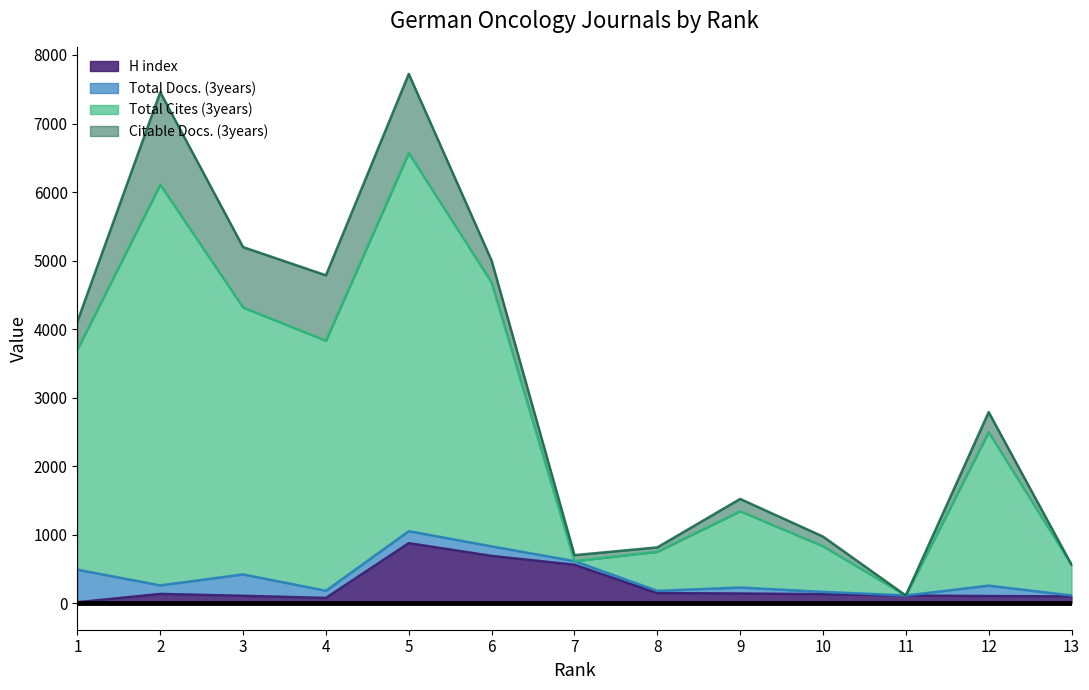

What is the difference between the maximum and second lowest values in the H index series?

799